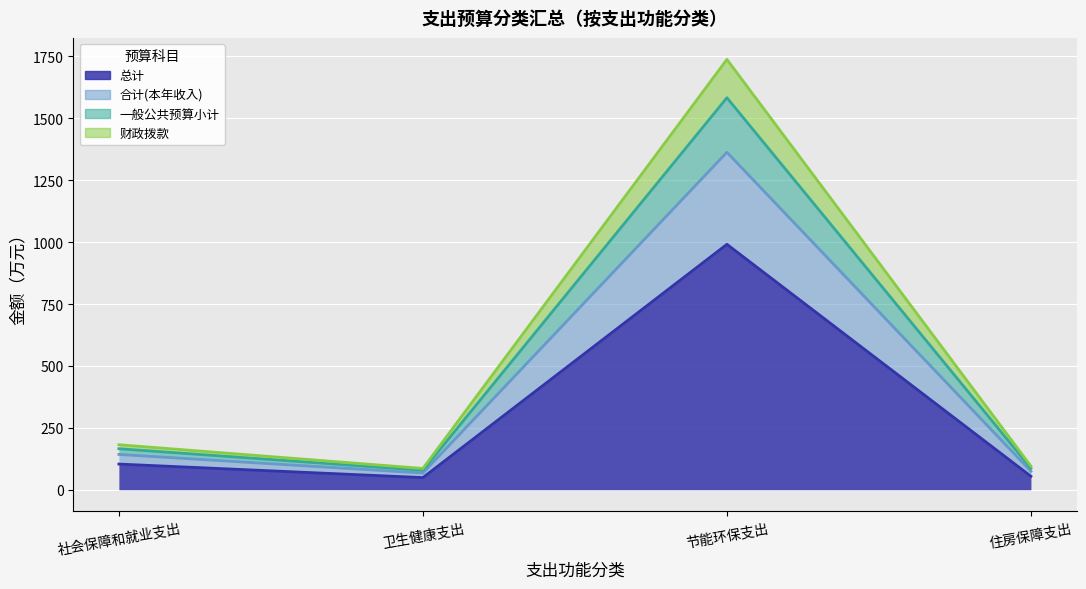

True or false: 一般公共预算小计 and 合计(本年收入) intersect in this chart.

False